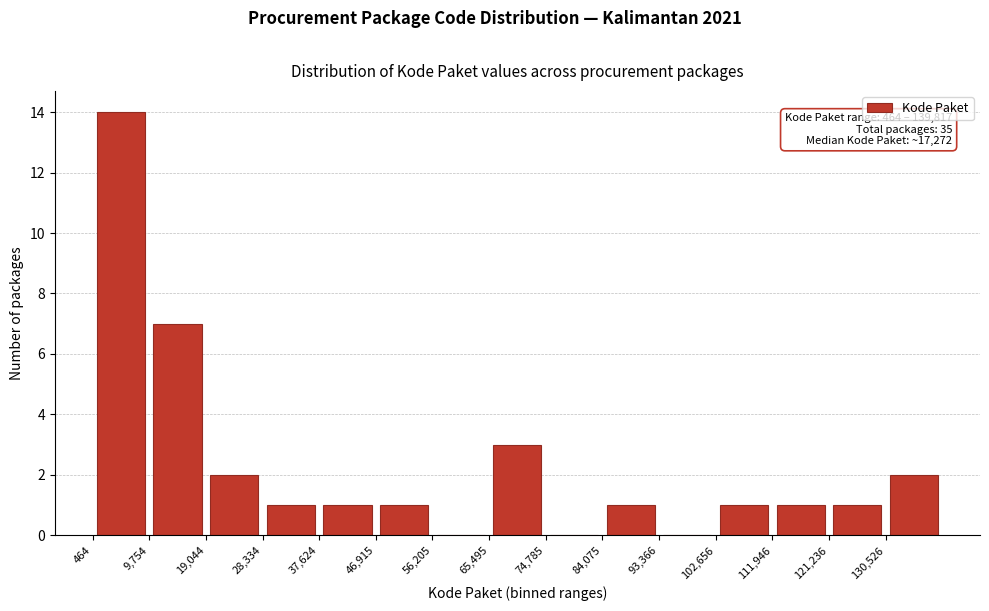

Which range on the x-axis has the tallest bar?

0 to 10000